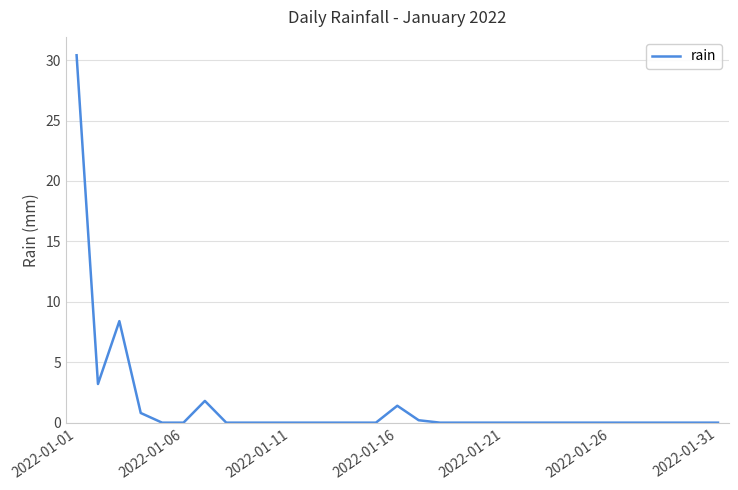

What is the maximum value shown in the chart?

30.4